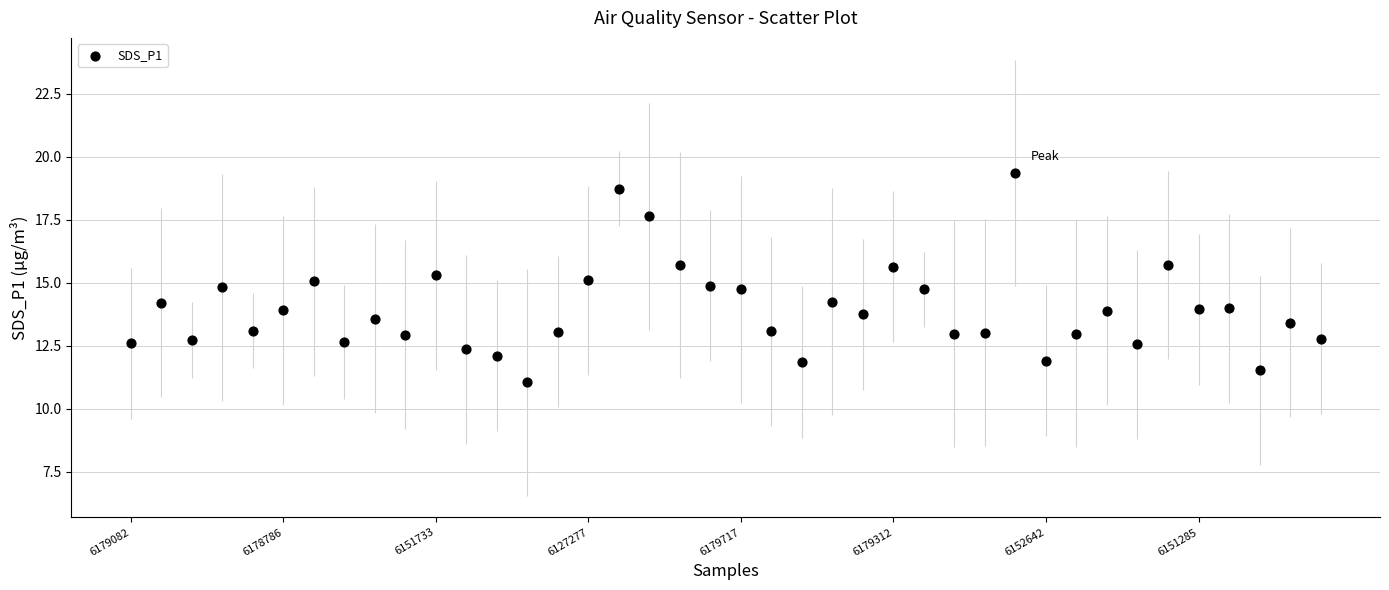

What is the range of Y values (max minus min)?

8.3